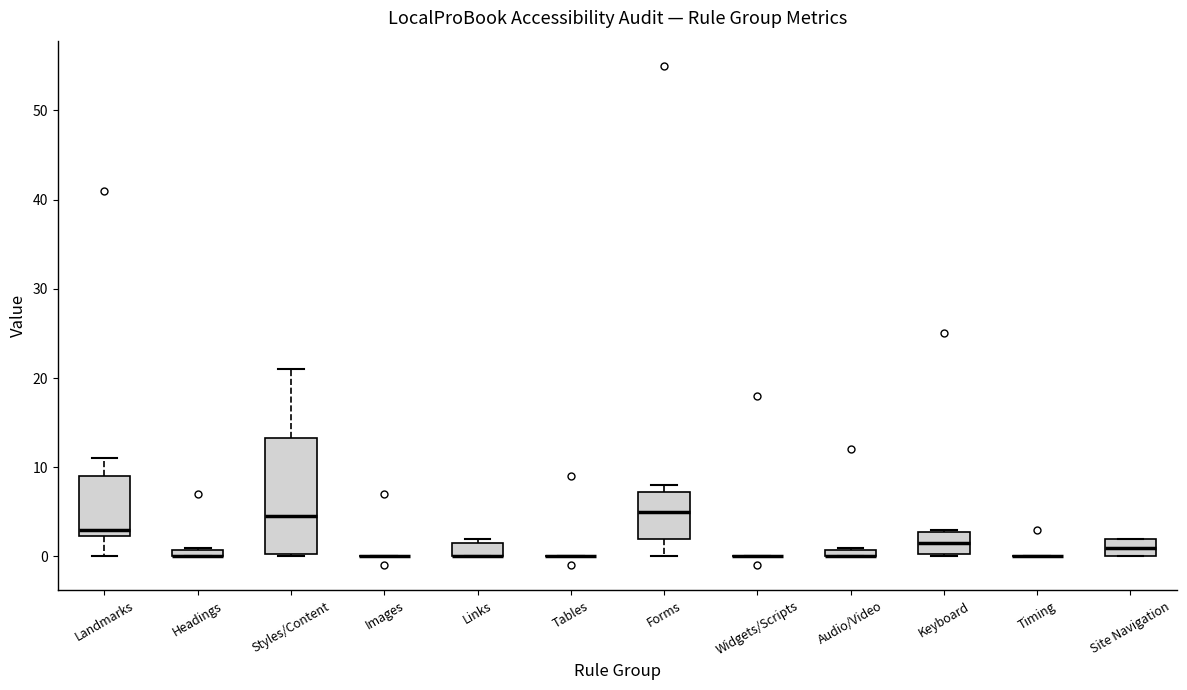

Where is the upper edge of the box for Audio/Video on the y-axis? The values are not printed on the chart, so give them approximately, as read against the axis.

1